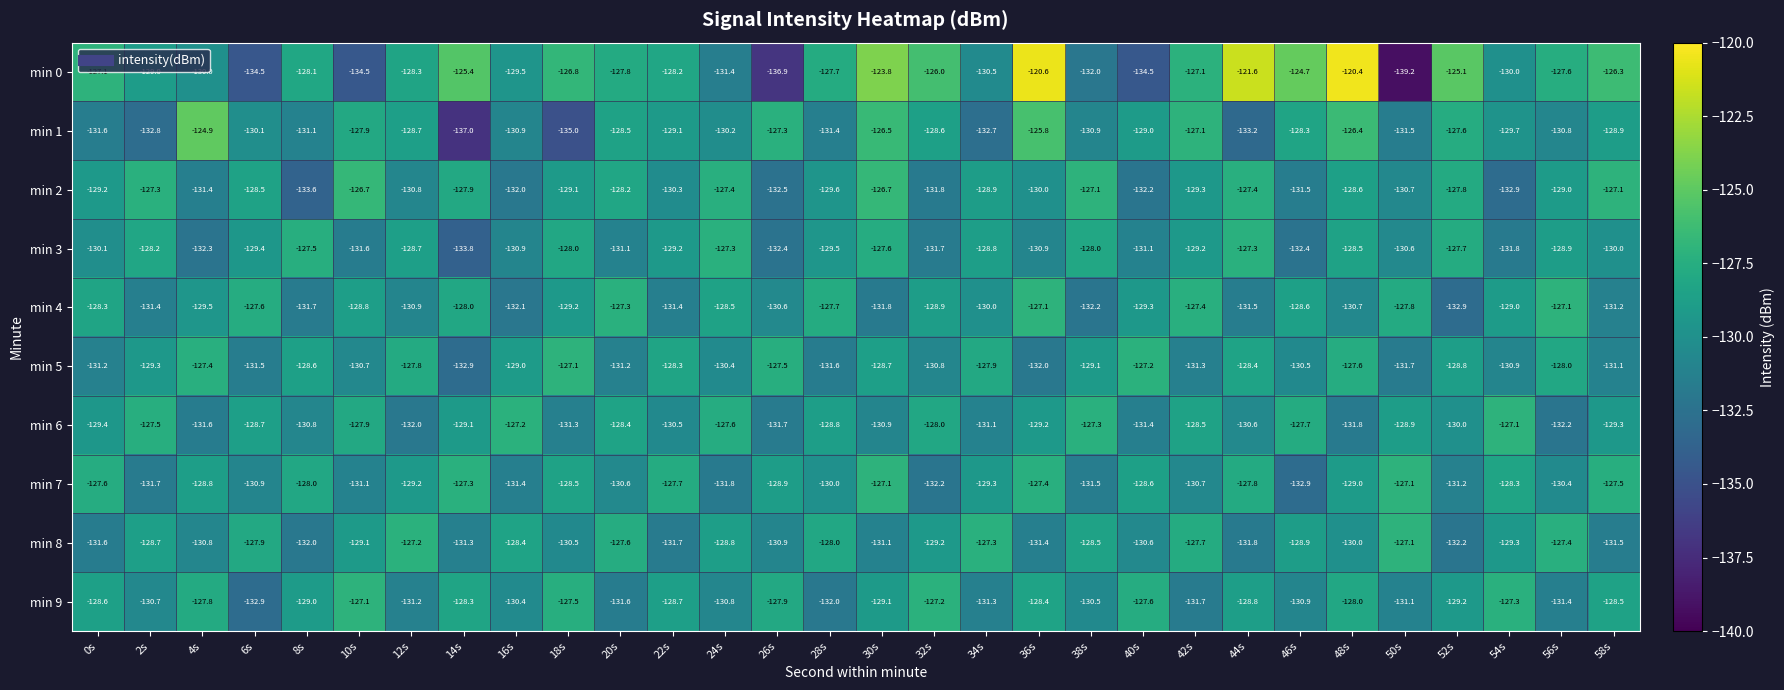

Count the number of data series in this chart.

10